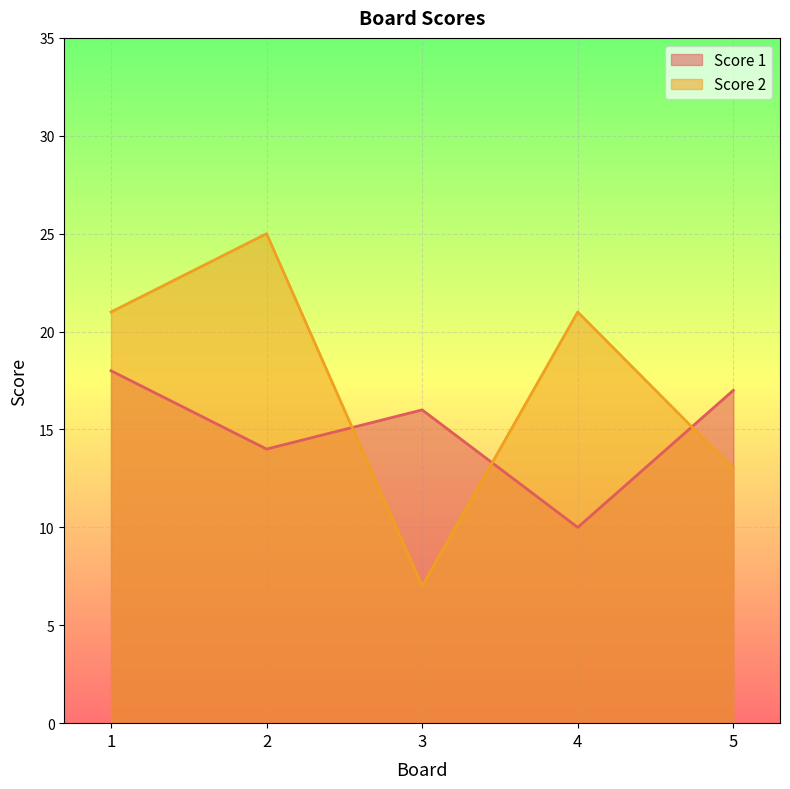

Reading left to right, list all the values displayed in this chart.

Score 1: 18	14	16	10	17
Score 2: 21	25	7	21	13